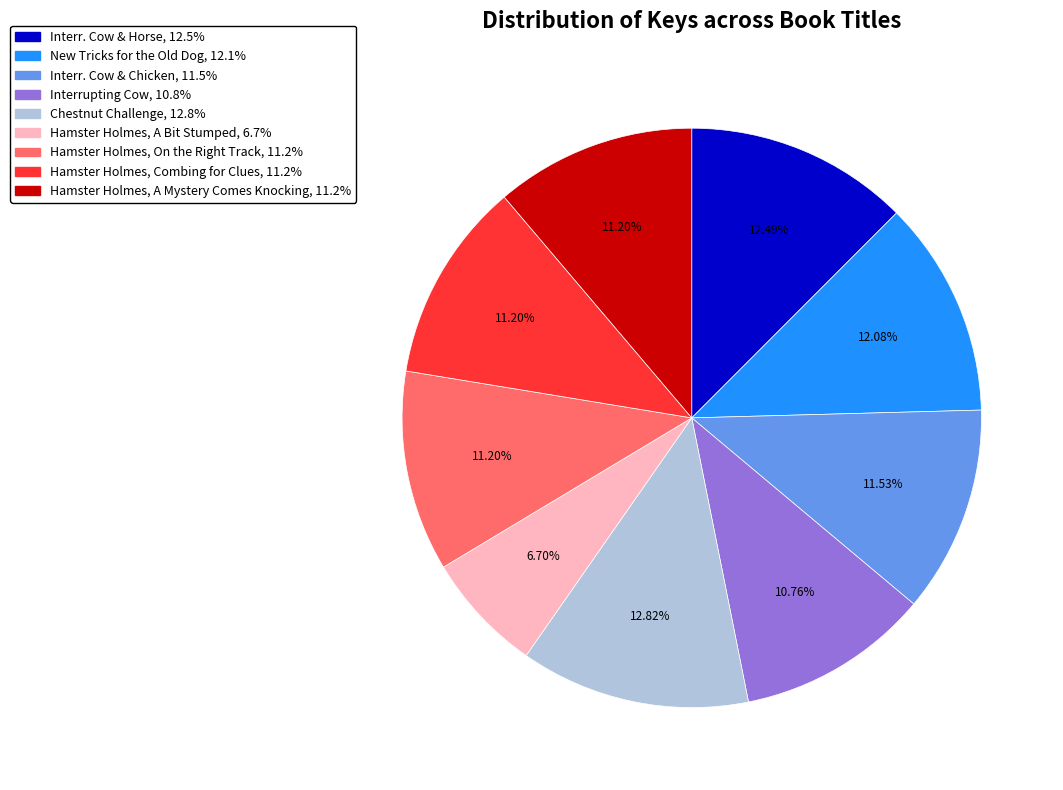

Does any single category account for the majority?

No